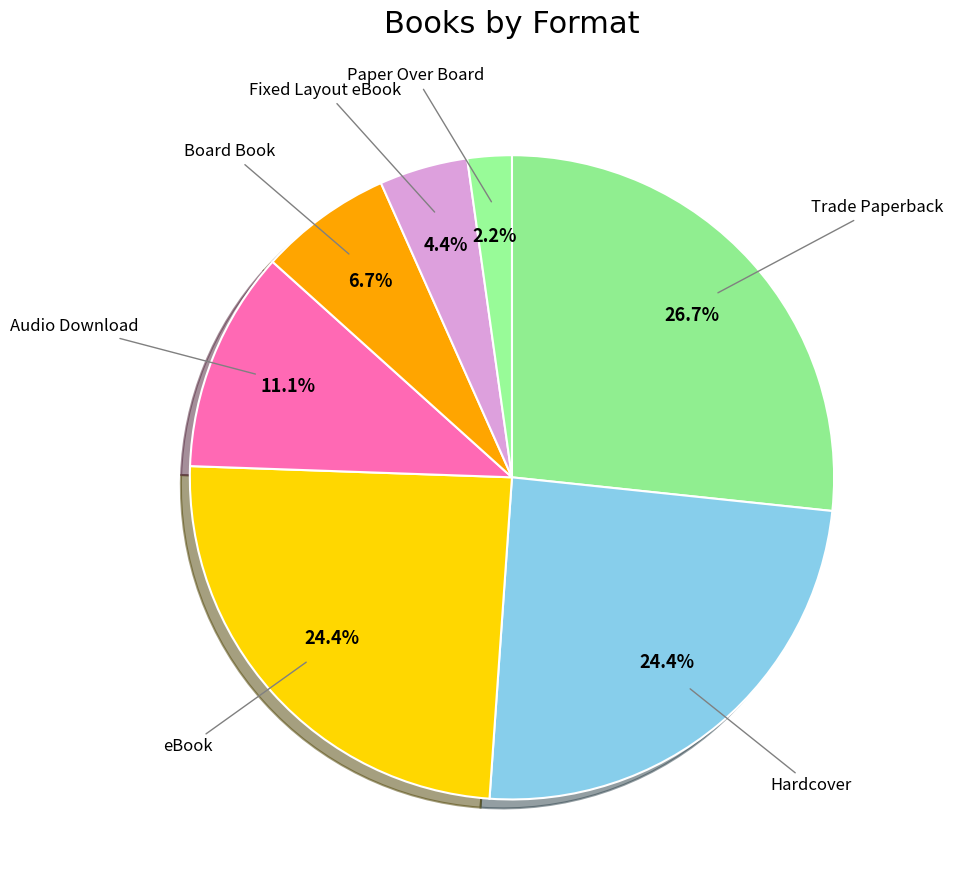

What is the largest slice in the pie chart?

Trade Paperback